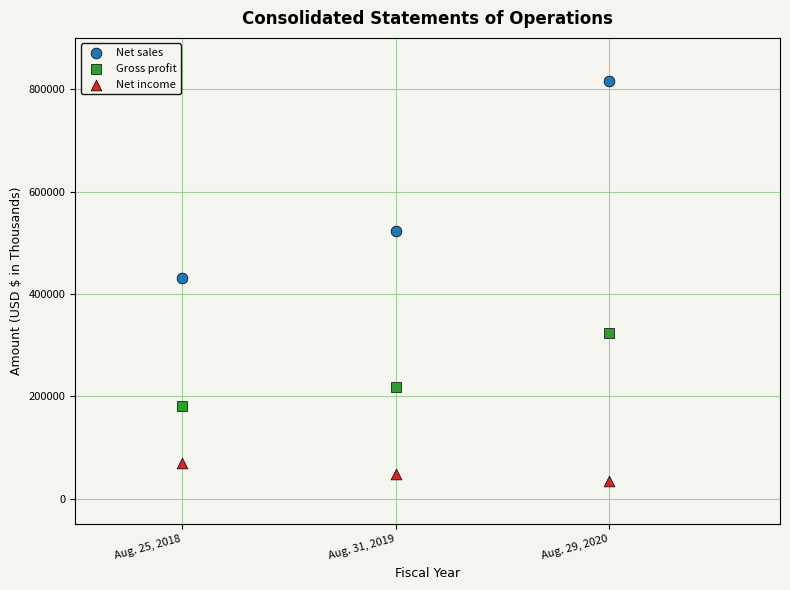

In the Gross profit series, what Y value is closest to 252347?

217405